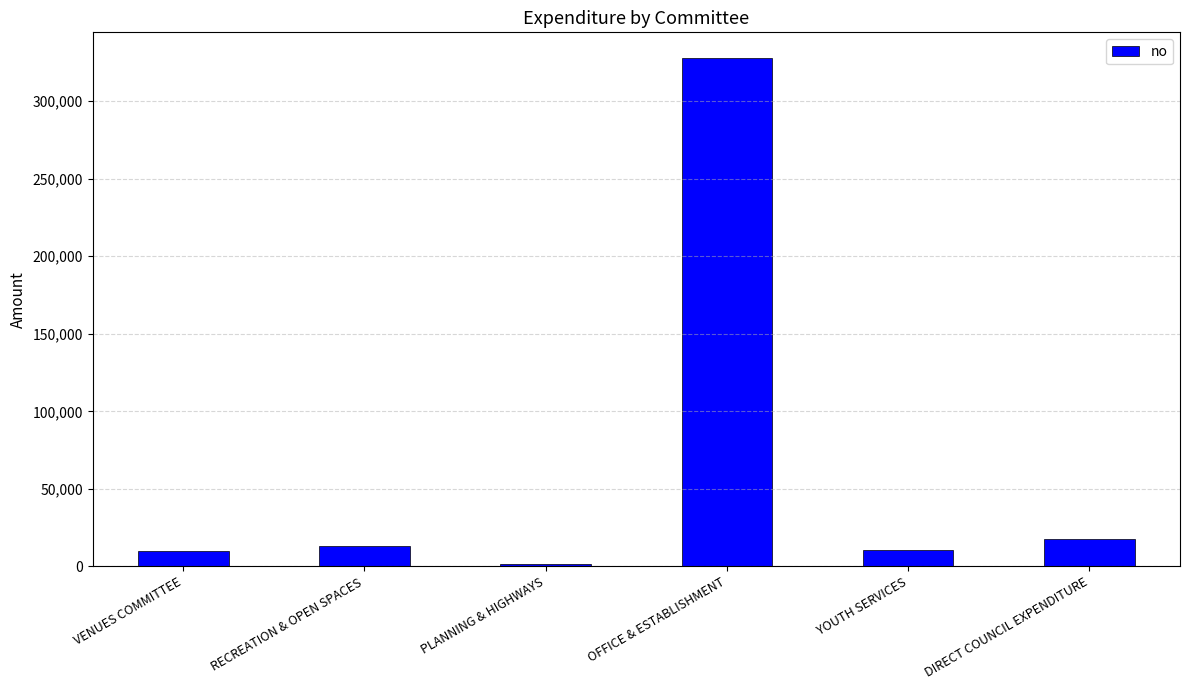

What is the difference between the maximum and minimum values?

326460